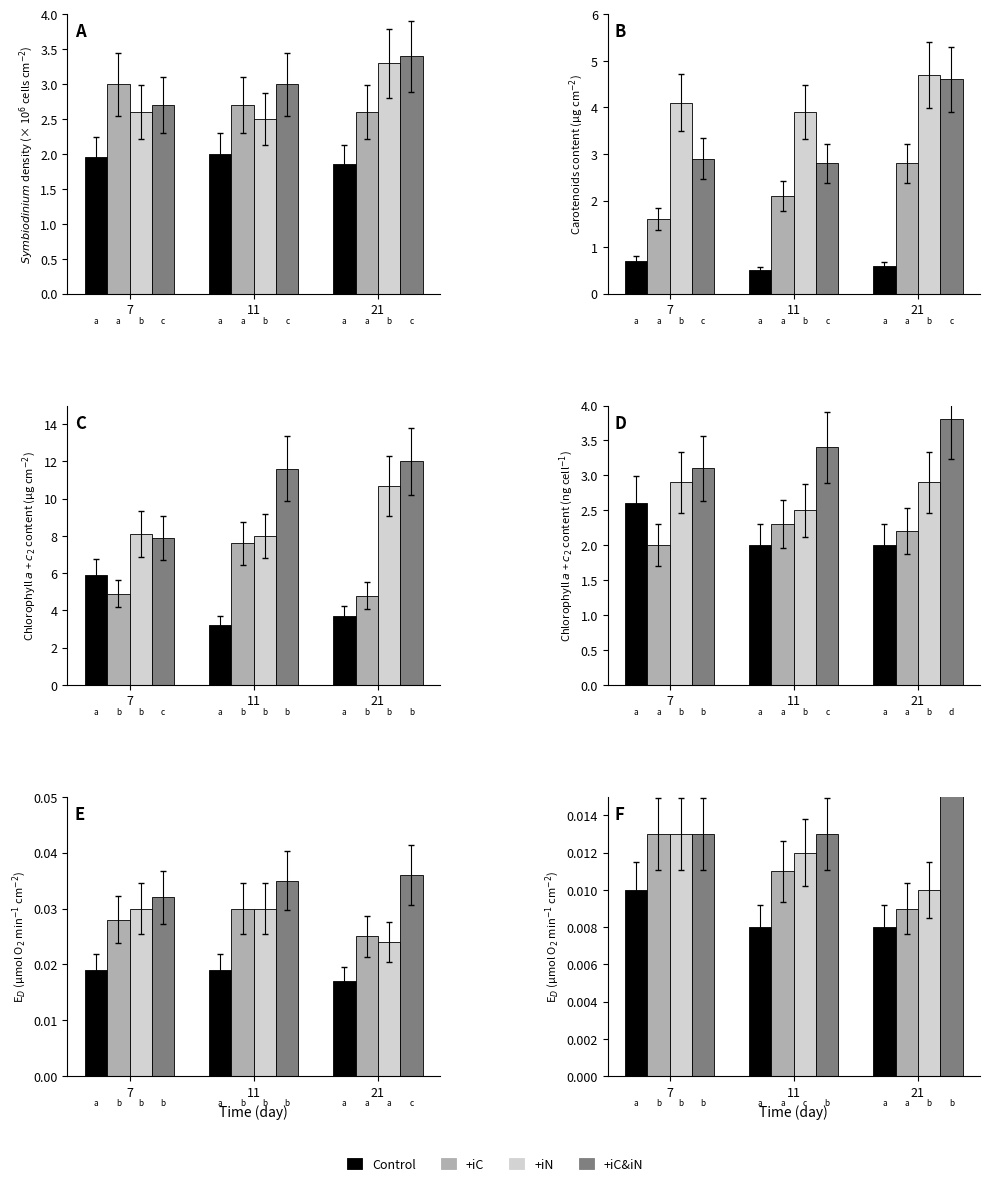

What are all the series names shown in the legend?

Control, +iC, +iN, +iC&iN